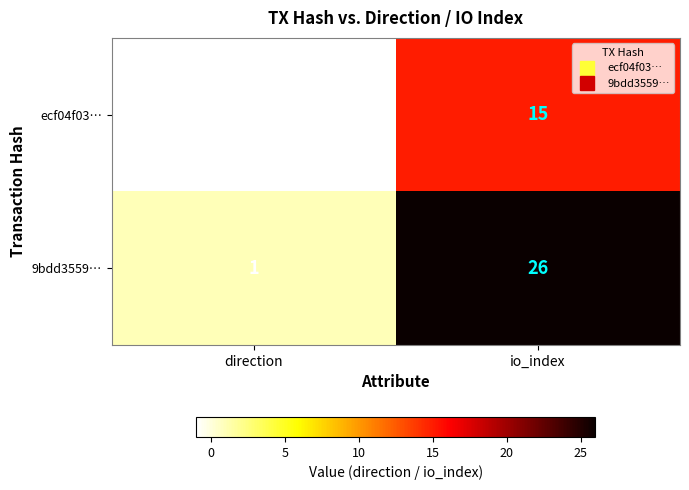

What value does the 9bdd3559… series have at io_index, to the nearest 5?

25